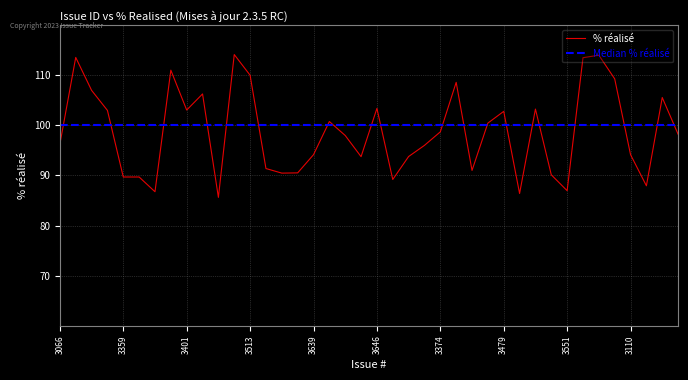

Rank the series by their maximum value, from lowest to highest.

Median % réalisé, % réalisé